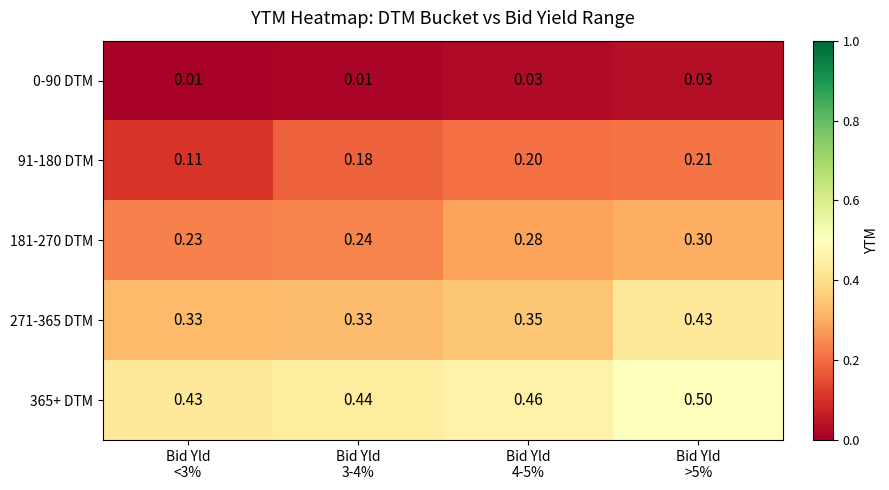

Count the number of categories in the chart.

4